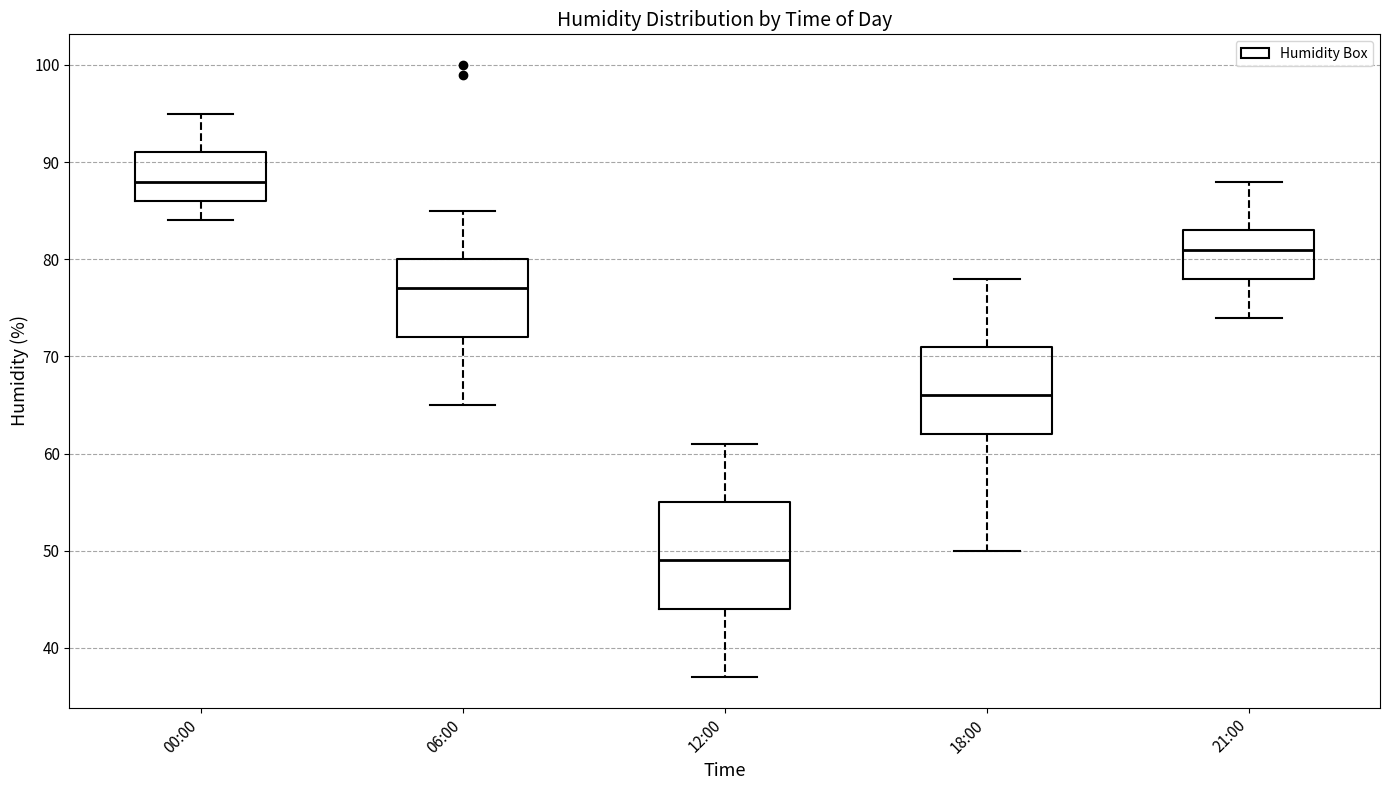

Reading left to right, read every box against the y-axis: the position of its median line, the range the box covers, and the ends of its whiskers. The values are not printed on the chart, so give them approximately, as read against the axis.

00:00: median 88, box 86 to 91, whiskers 84 to 95
06:00: median 77, box 72 to 80, whiskers 65 to 85
12:00: median 49, box 44 to 55, whiskers 37 to 61
18:00: median 66, box 62 to 71, whiskers 50 to 78
21:00: median 81, box 78 to 83, whiskers 74 to 88